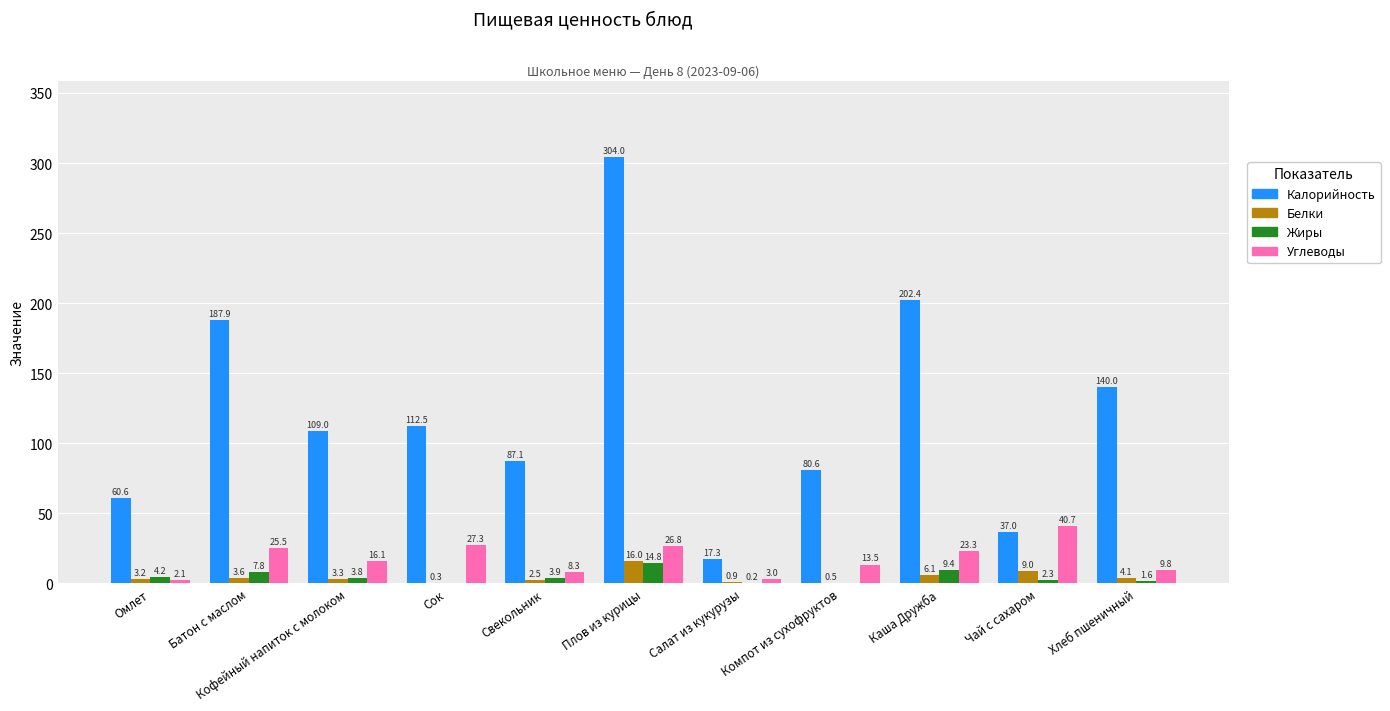

What is the total value across all series at Салат из кукурузы?

21.4